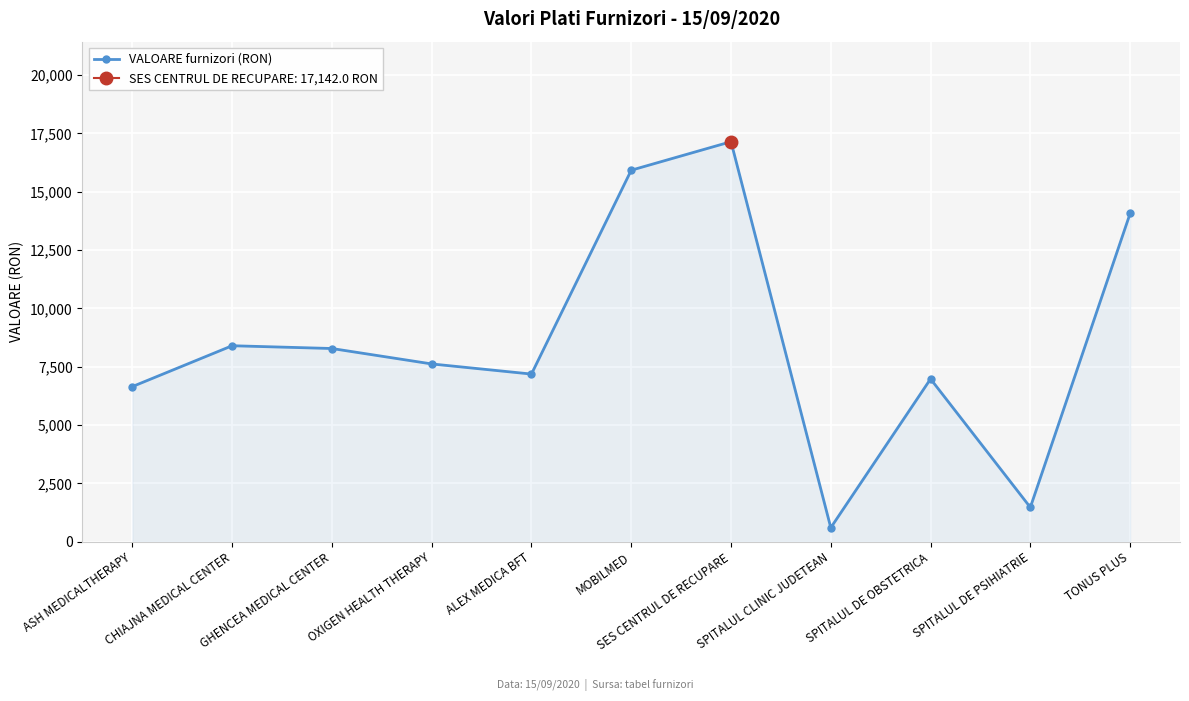

What is the approximate value at SPITALUL DE OBSTETRICA?

6978.0